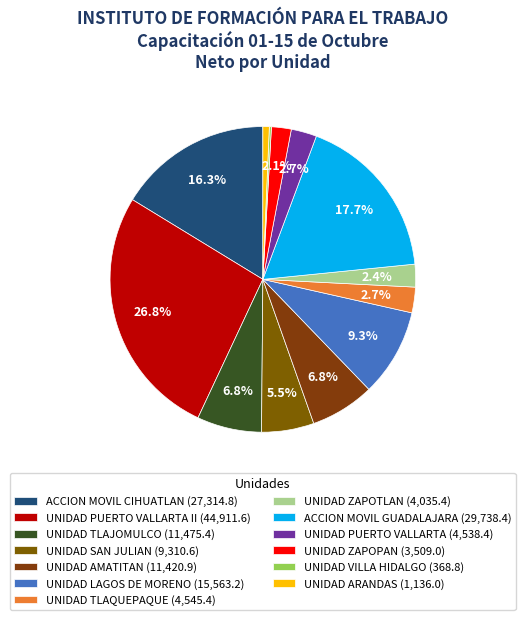

Which category has the smallest portion of the pie?

UNIDAD VILLA HIDALGO